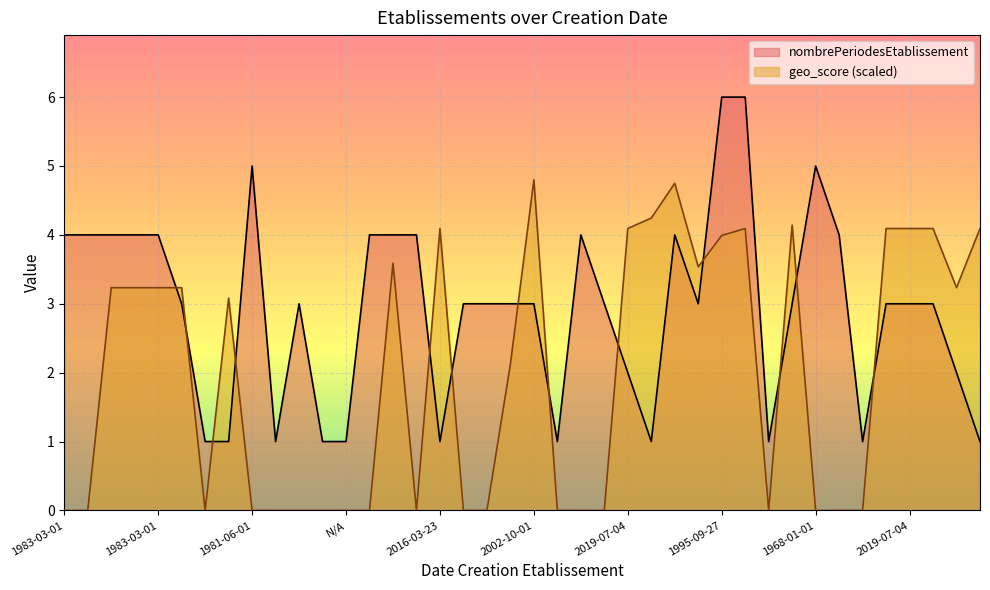

What is the sum of the geo_score values at 2002-10-01 and 2003-12-25?

8.3